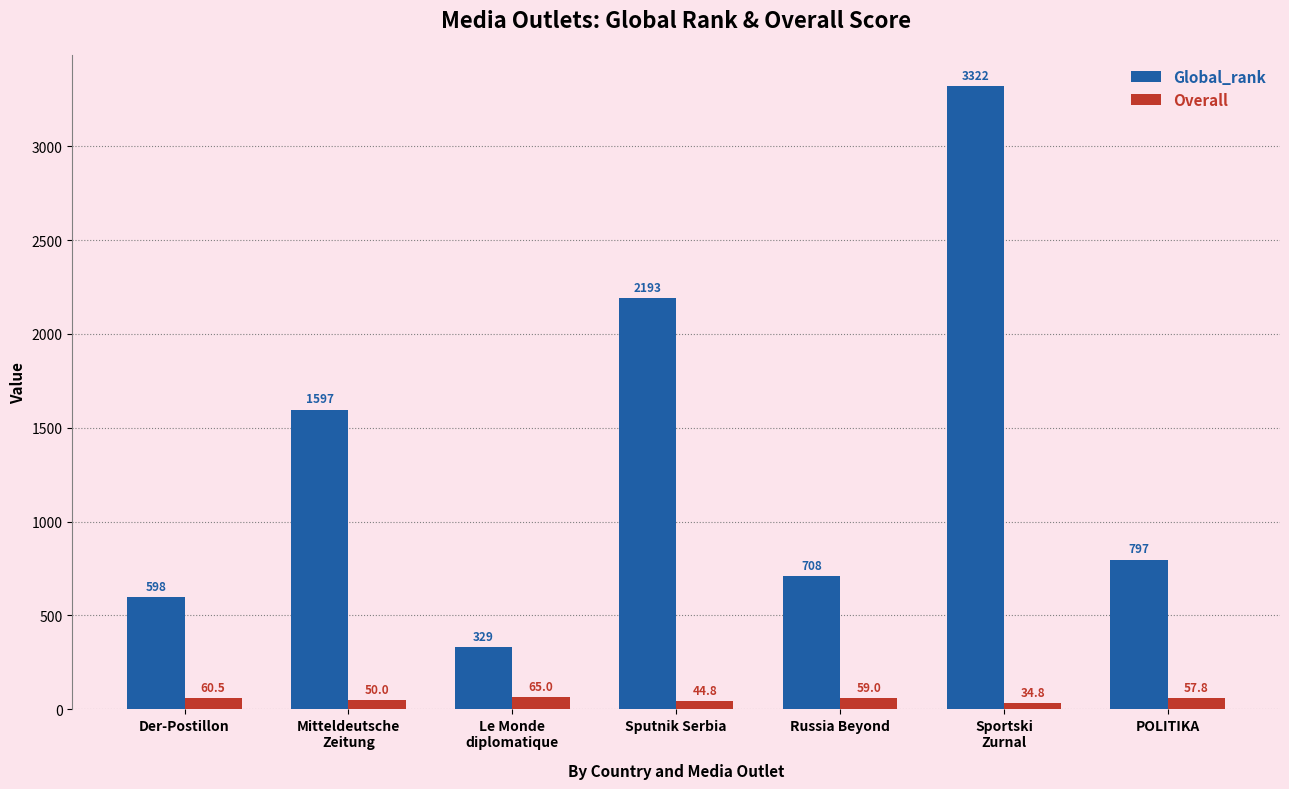

What is the sum of the Overall values at Mitteldeutsche
Zeitung and Der-Postillon?

110.5